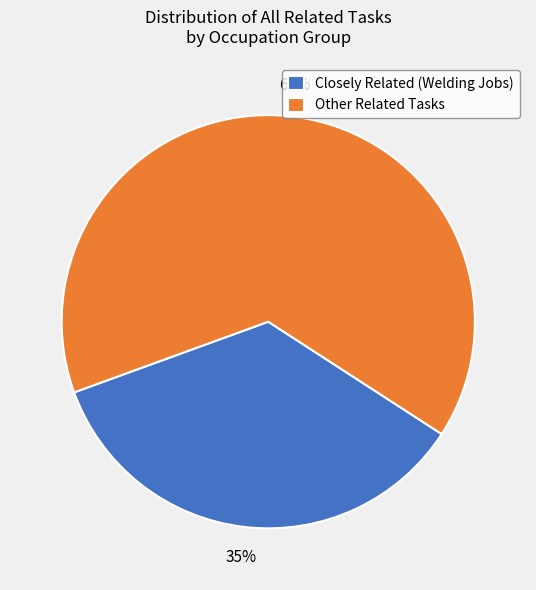

True or false: Closely Related (Welding Jobs) accounts for 45% of the total.

False